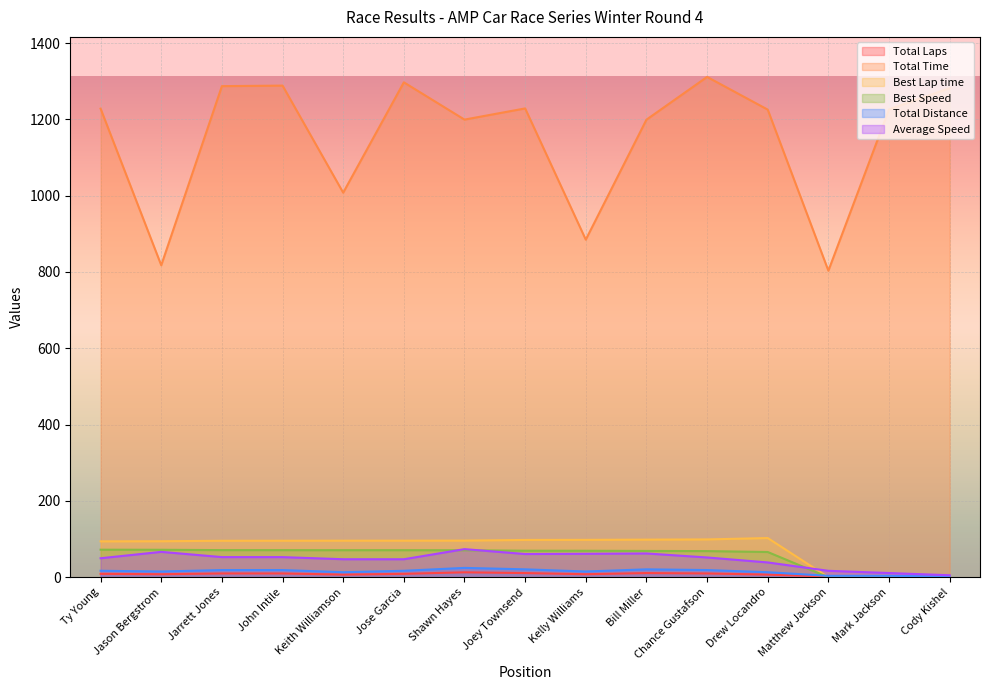

Which series has the largest total across all categories?

Total Time